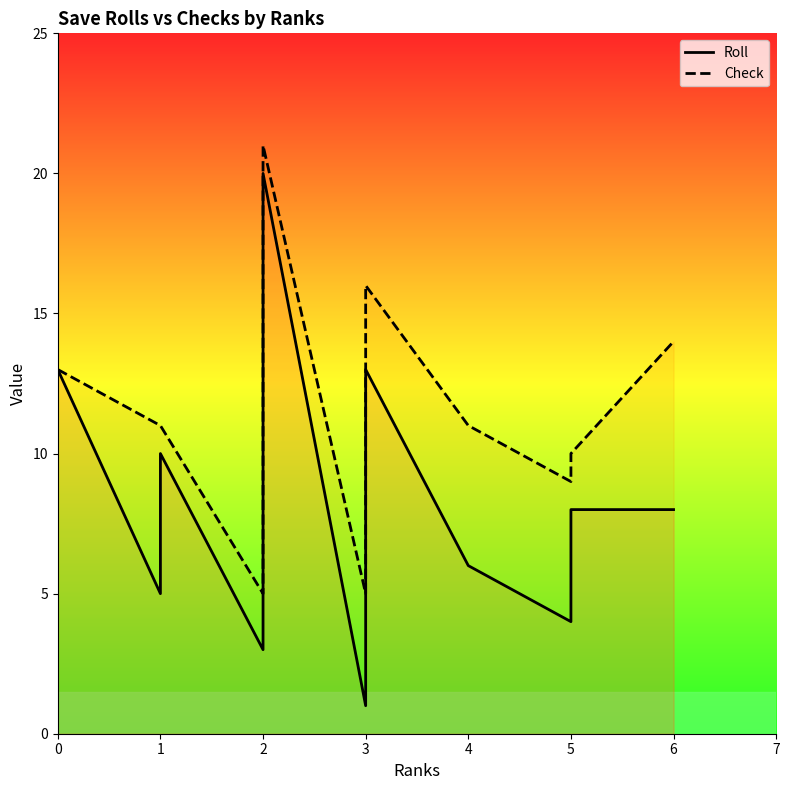

How many lines are shown in the chart?

2